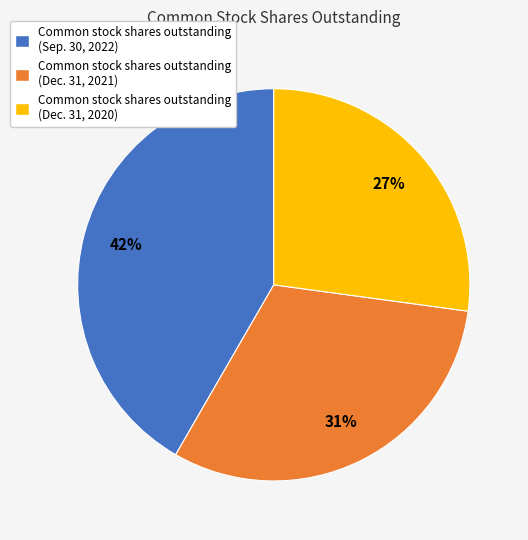

What is the largest slice in the pie chart?

Common stock shares outstanding (Sep. 30, 2022)